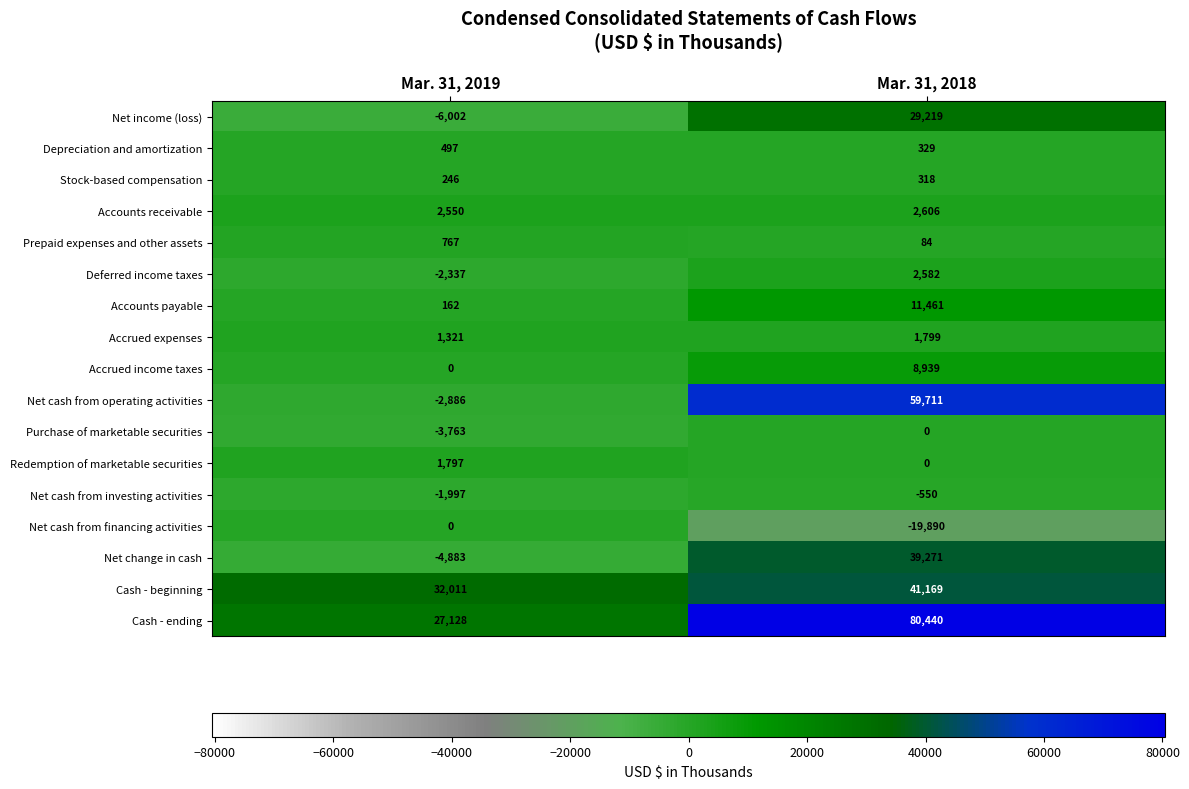

Where is Accounts payable nearest to the value 5811?

Mar. 31, 2019